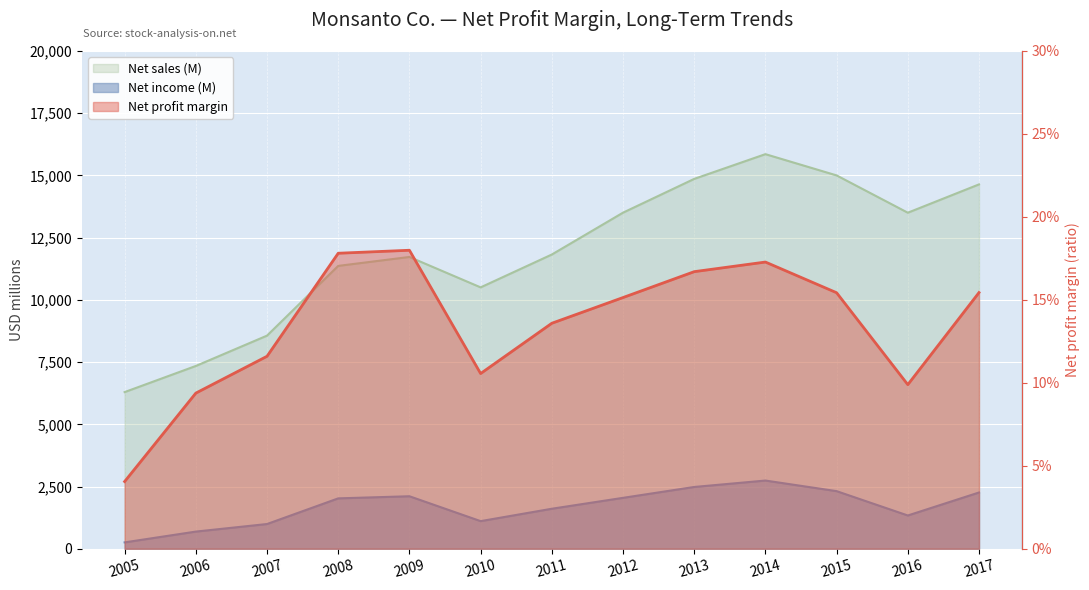

Where is Net sales (M) nearest to the value 11074?

2008